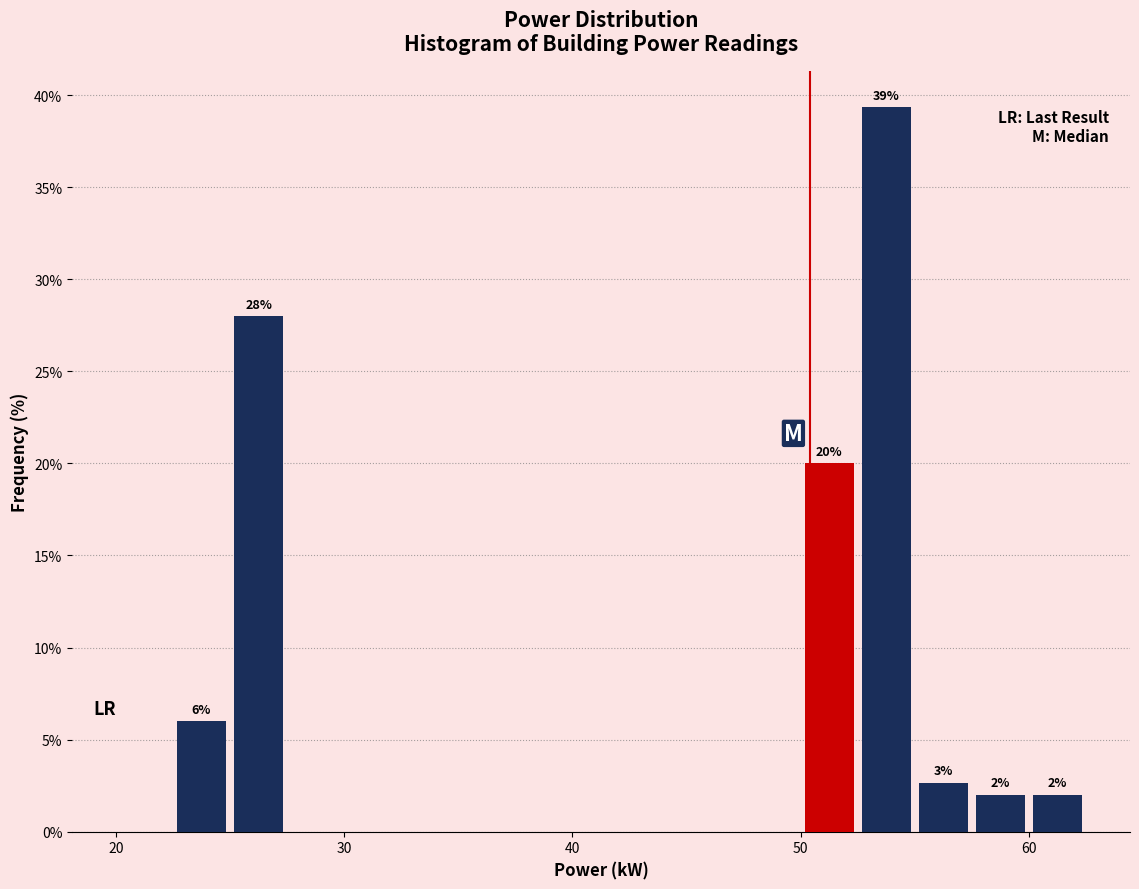

Read against the x-axis, roughly where is the centre of the tallest bar?

54